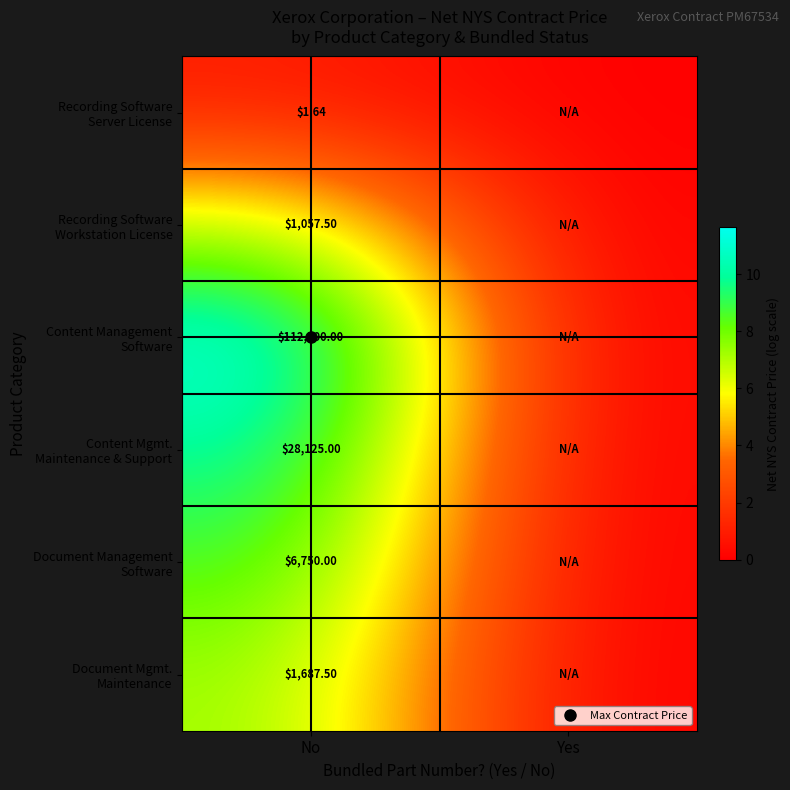

Is the value of Content Mgmt. Maintenance & Support at No greater than the value of Recording Software Server License at No?

Yes